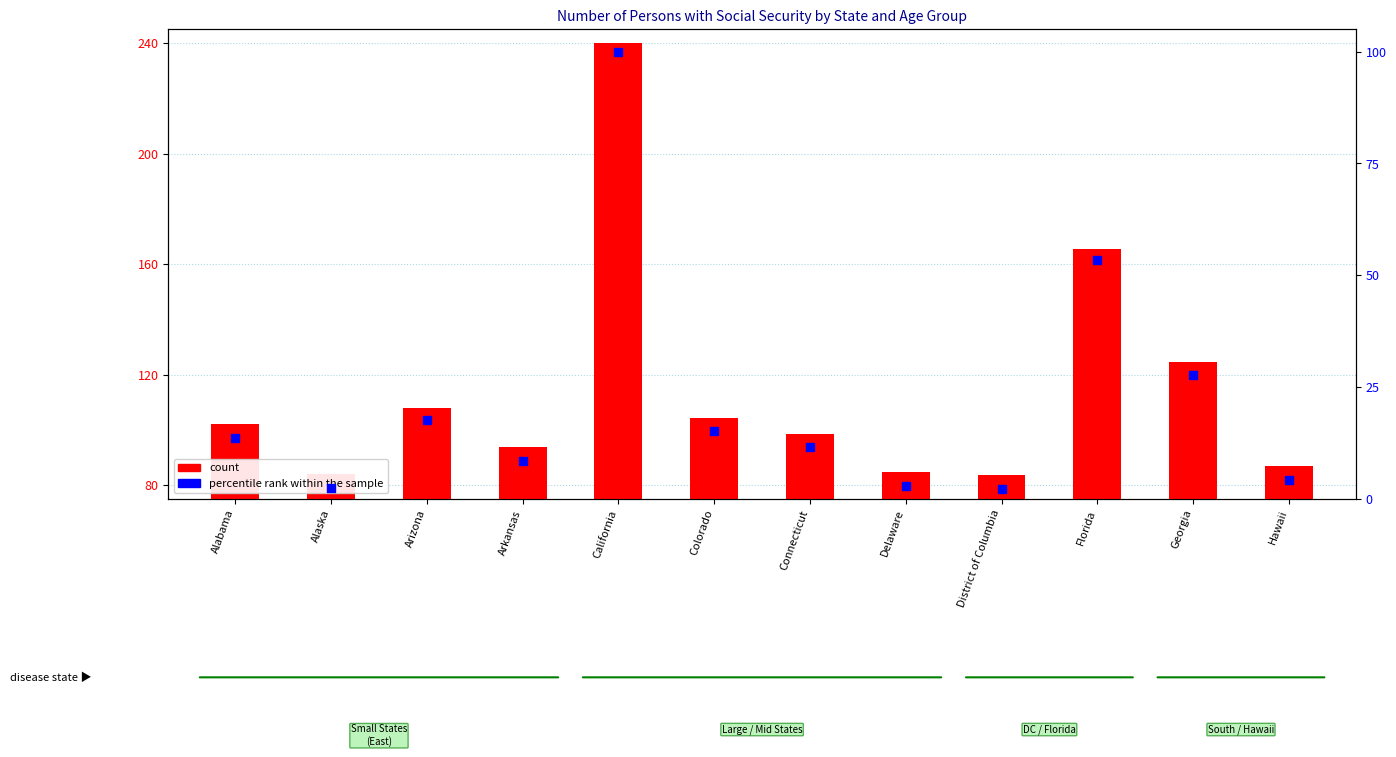

Which series has the largest total across all categories?

count